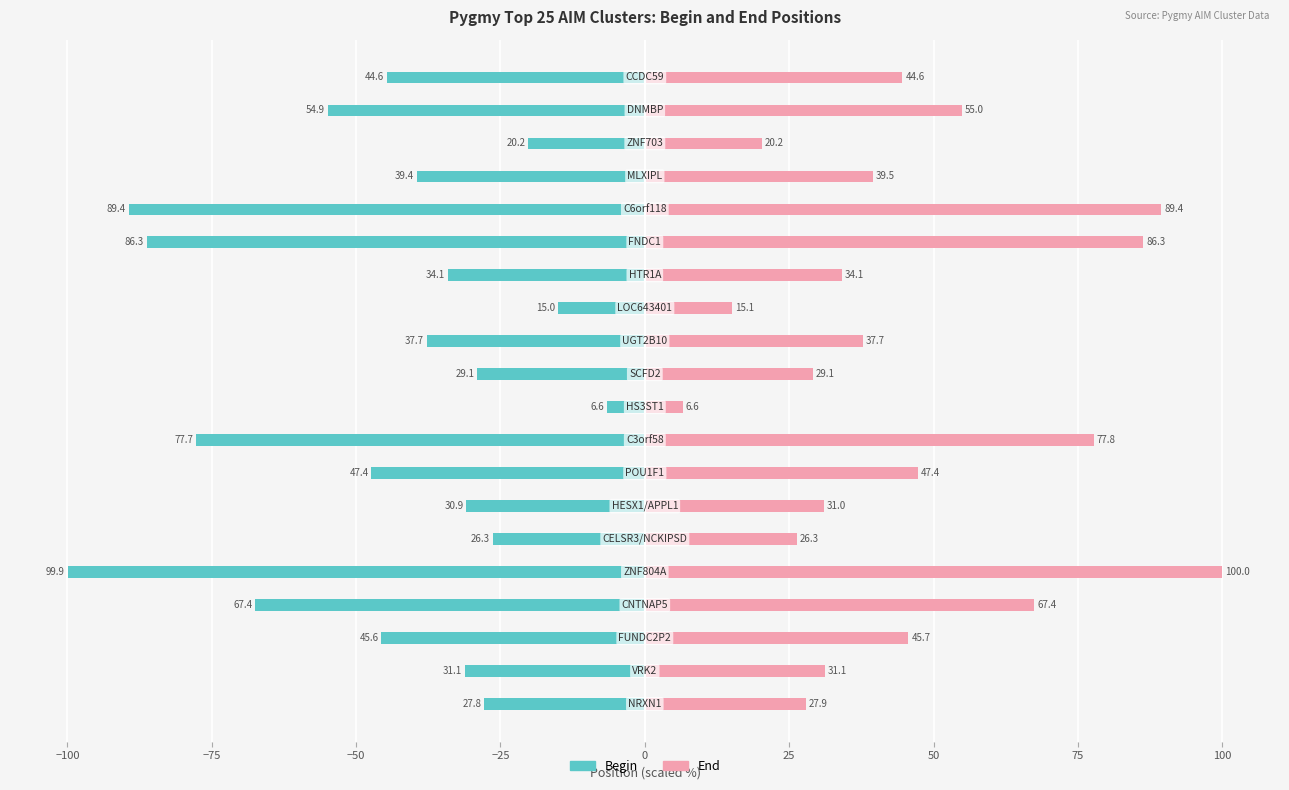

What is the average value of the Begin series?

-45.6